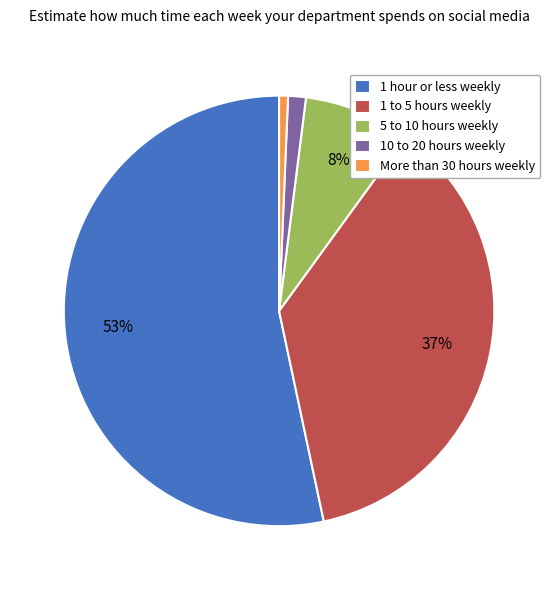

To the nearest percent, what percentage of the pie is 1 to 5 hours weekly?

37%